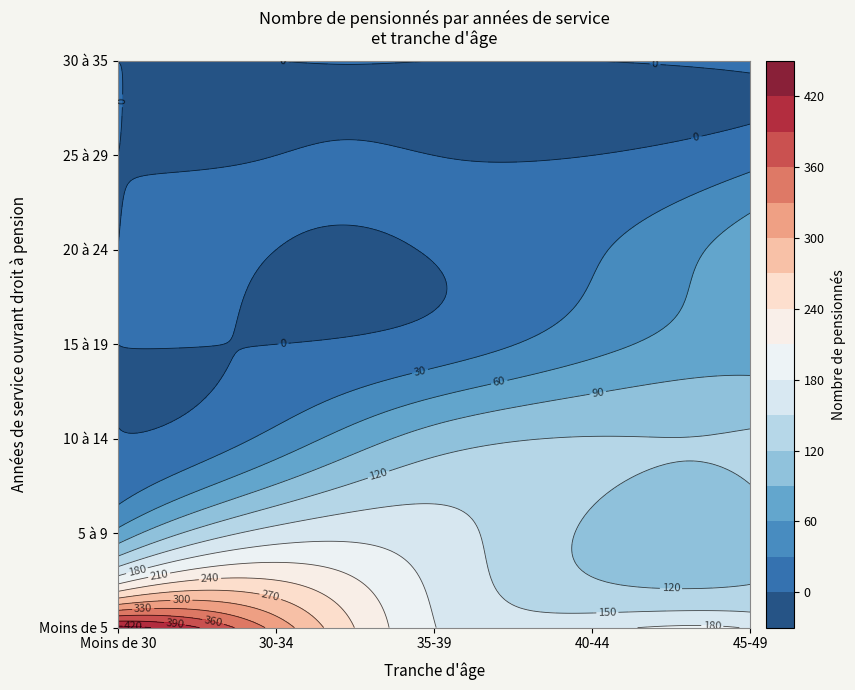

What is the average value of the 35-39 series?

66